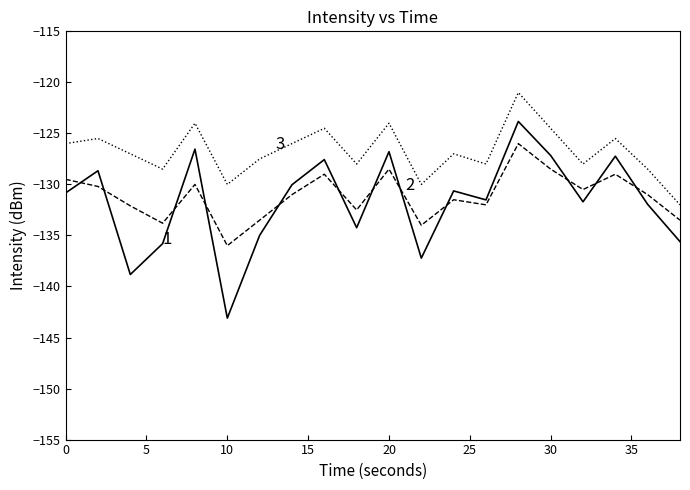

What is the greatest value displayed?

-121.0